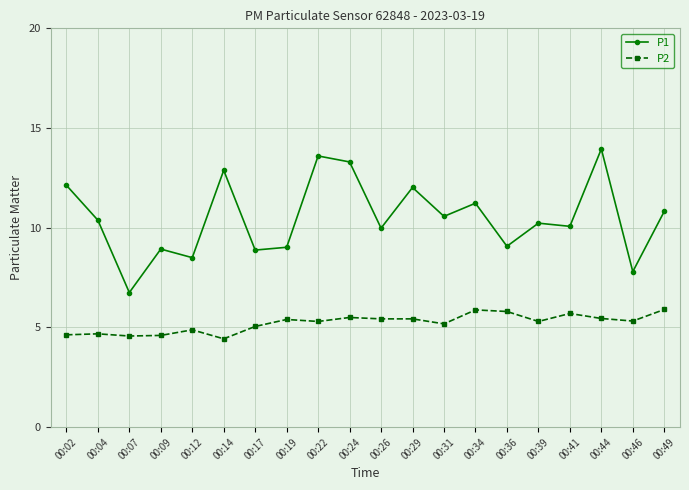

What are all the series names shown in the legend?

P1, P2